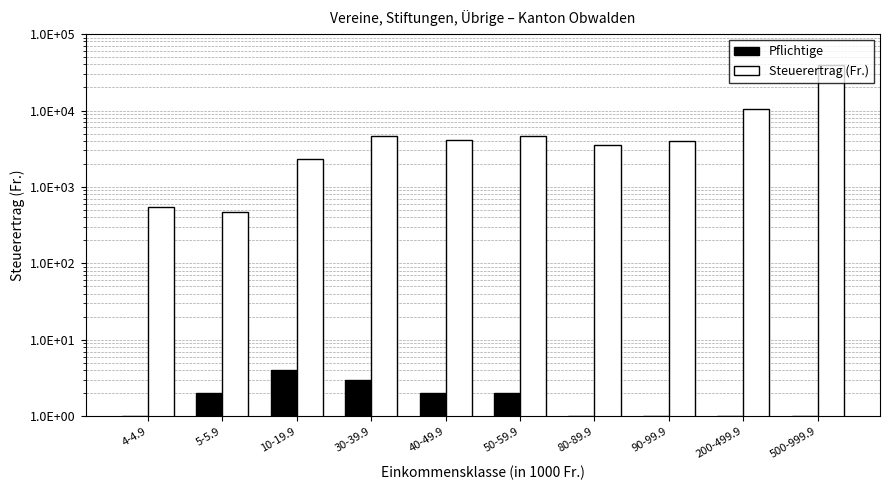

The Pflichtige series shows 1 at 5-5.9. True or false?

False